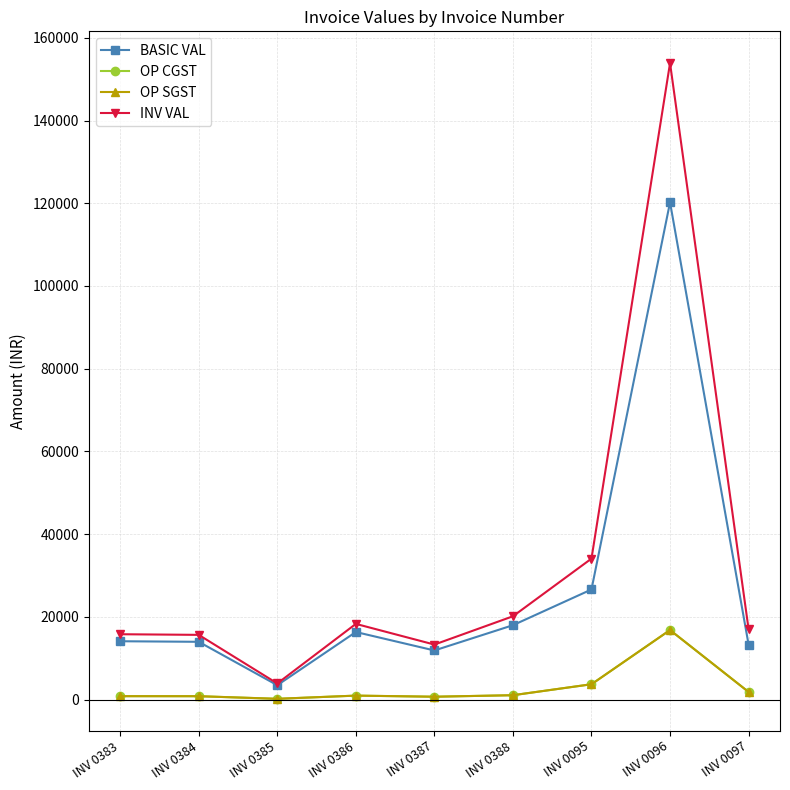

What is the maximum value shown in the chart?

153876.5